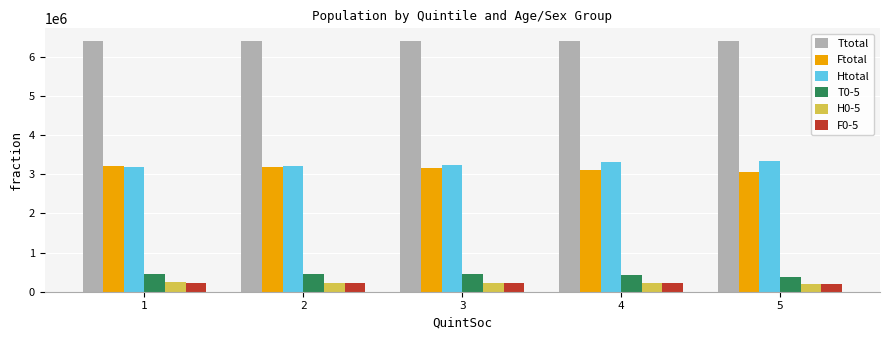

Which series has the largest total across all categories?

Ttotal